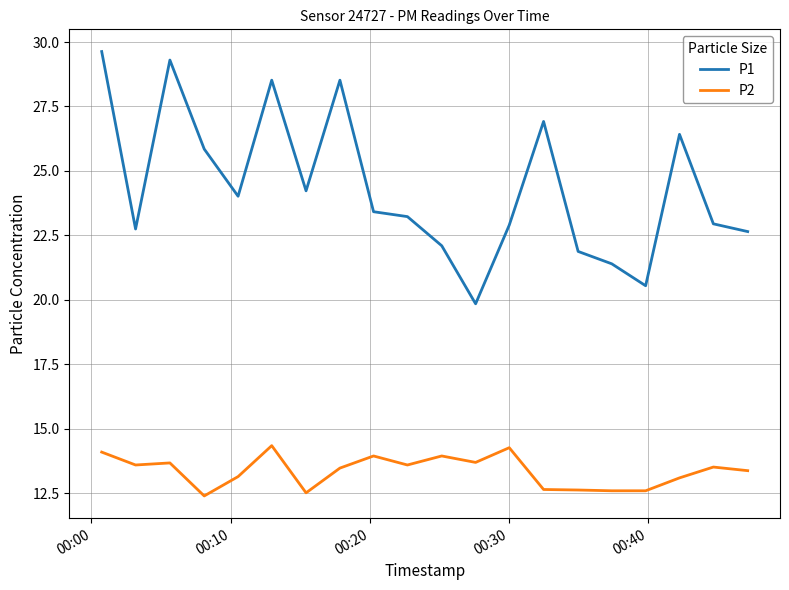

True or false: P1 has more than 1 points higher than both neighbors.

True